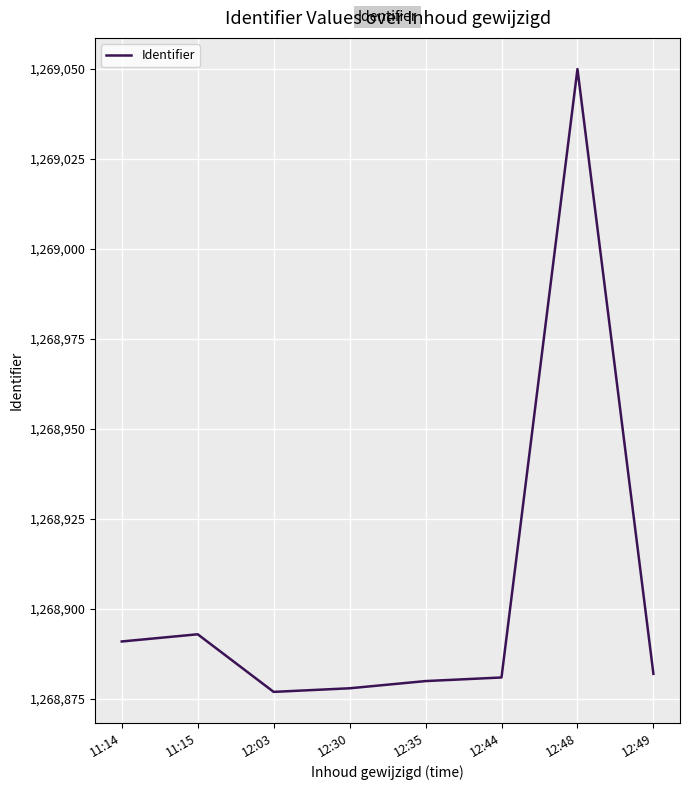

At which category does the chart reach its peak across all series?

12:48